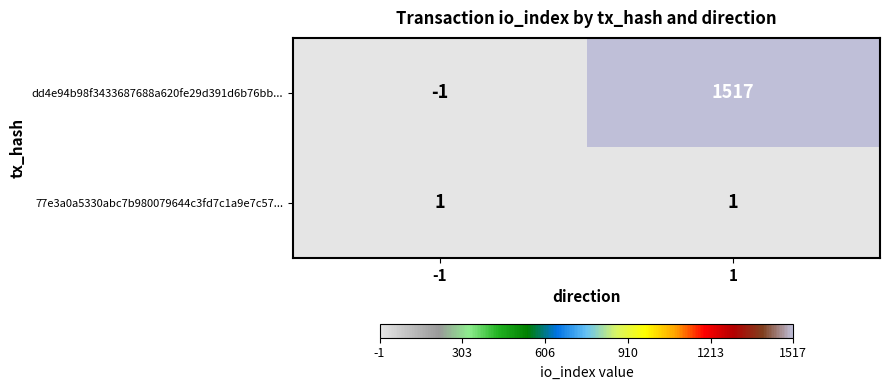

What is the difference between the maximum and minimum values in the dd4e94b98f3433687688a620fe29d391d6b76bb... series?

1518